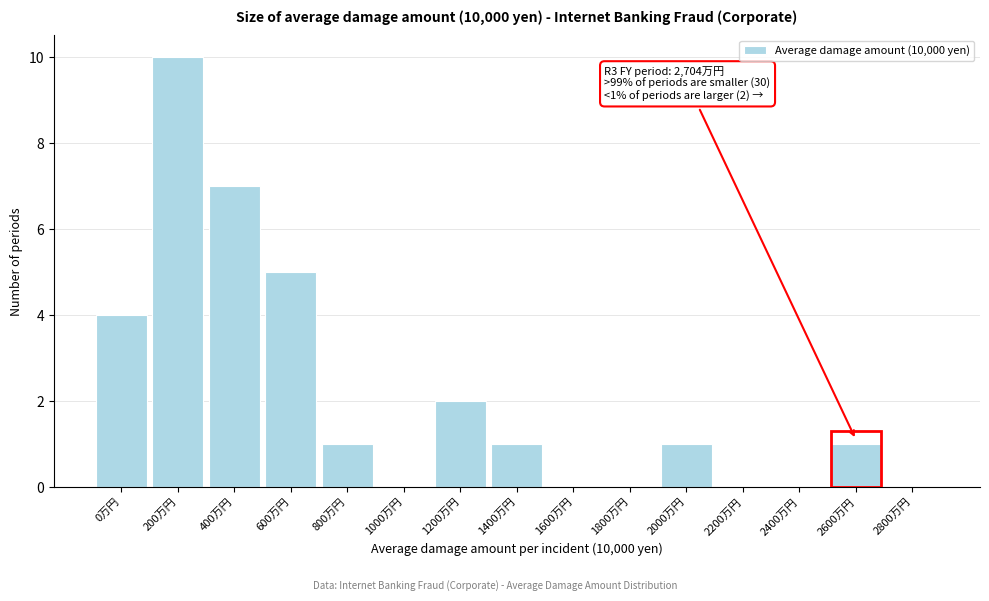

Reading right to left, extract all data points from this chart.

2800万円=0	2600万円=1	2400万円=0	2200万円=0	2000万円=1	1800万円=0	1600万円=0	1400万円=1	1200万円=2	1000万円=0	800万円=1	600万円=5	400万円=7	200万円=10	0万円=4